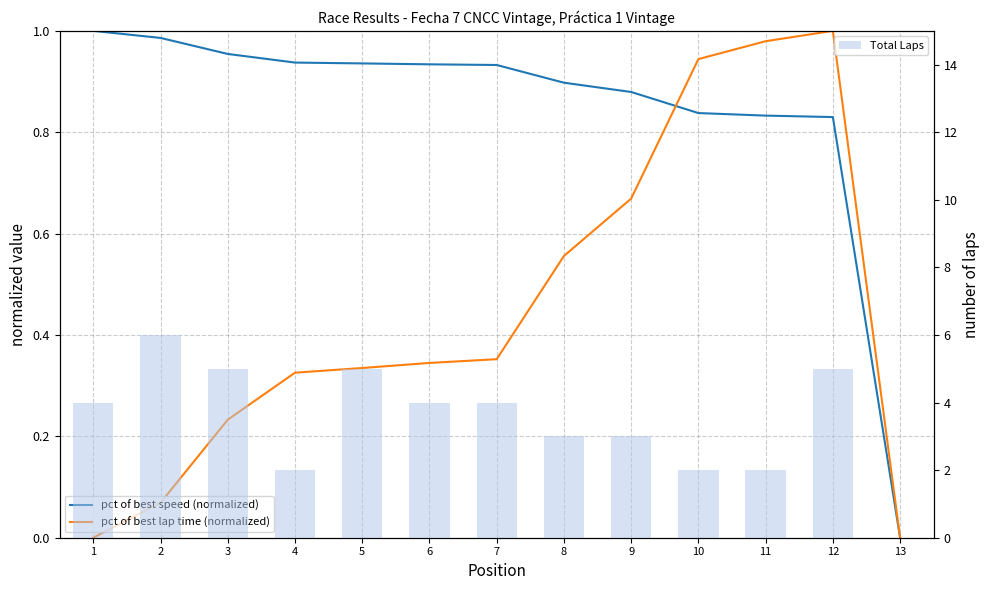

At which label does Total Laps first exceed 4?

2